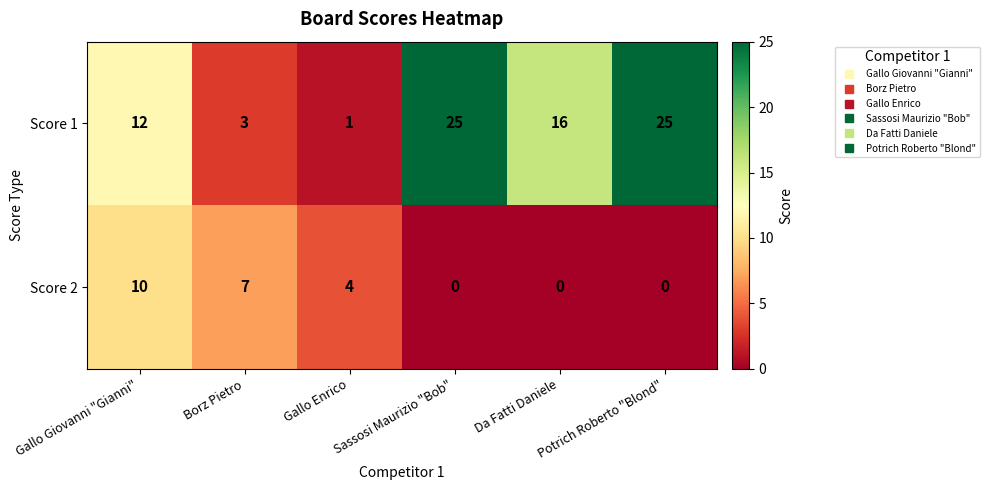

List the series in order of their overall mean, lowest first.

Score 2, Score 1